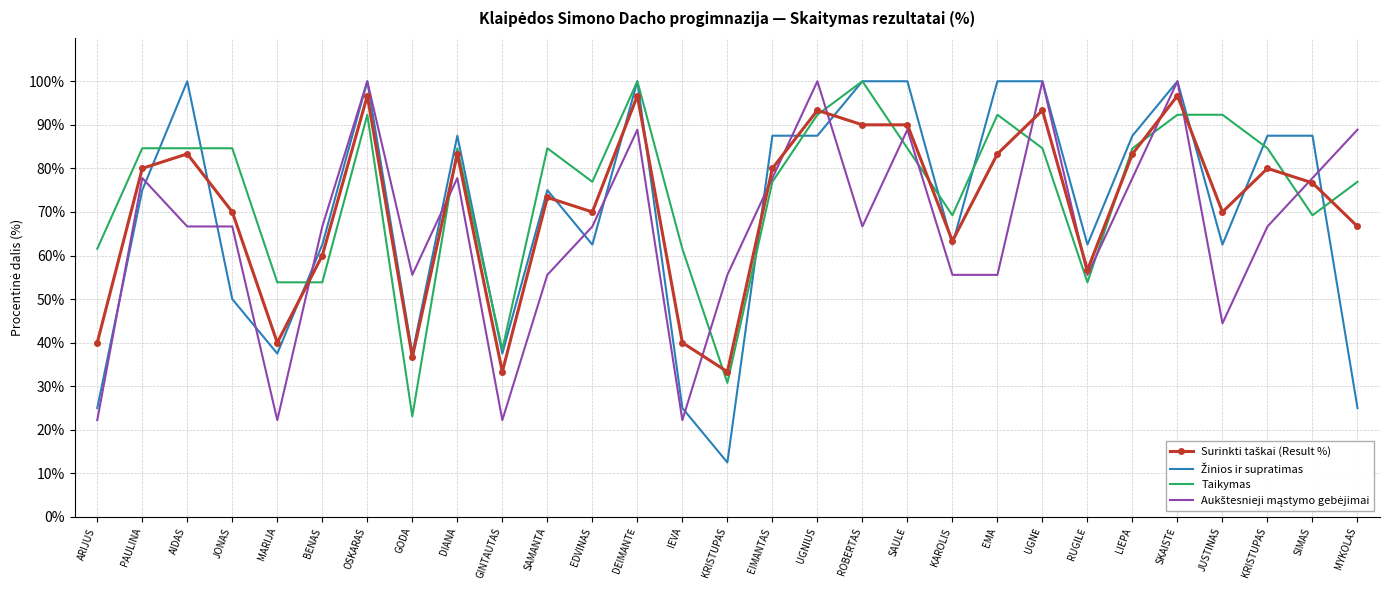

At RUGILĖ, list the series in order from largest to smallest.

Žinios ir supratimas, Surinkti taškai (Result %), Aukštesnieji mąstymo gebėjimai, Taikymas